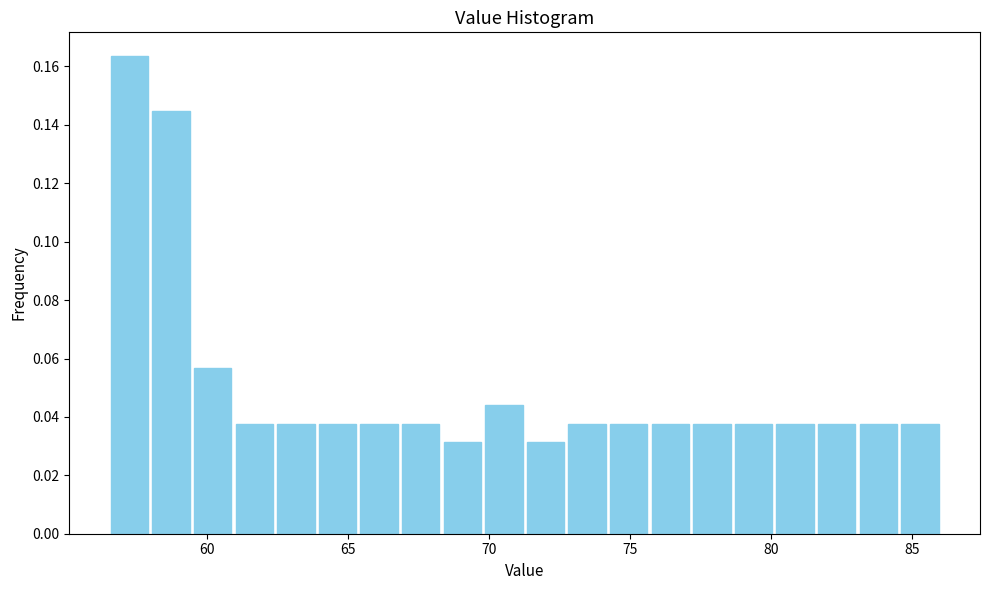

Read against the x-axis, roughly where is the centre of the tallest bar?

57.0